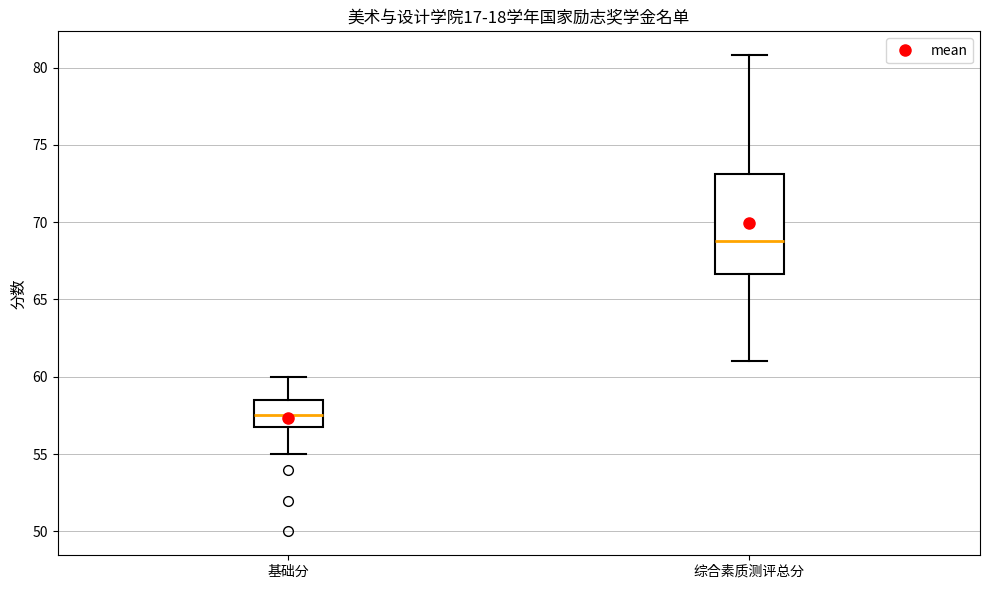

Reading left to right, read every box against the y-axis: the position of its median line, the range the box covers, and the ends of its whiskers. The values are not printed on the chart, so give them approximately, as read against the axis.

基础分: median 57.5, box 57.0 to 58.5, whiskers 55.0 to 60.0
综合素质测评总分: median 69.0, box 66.5 to 73.0, whiskers 61.0 to 81.0